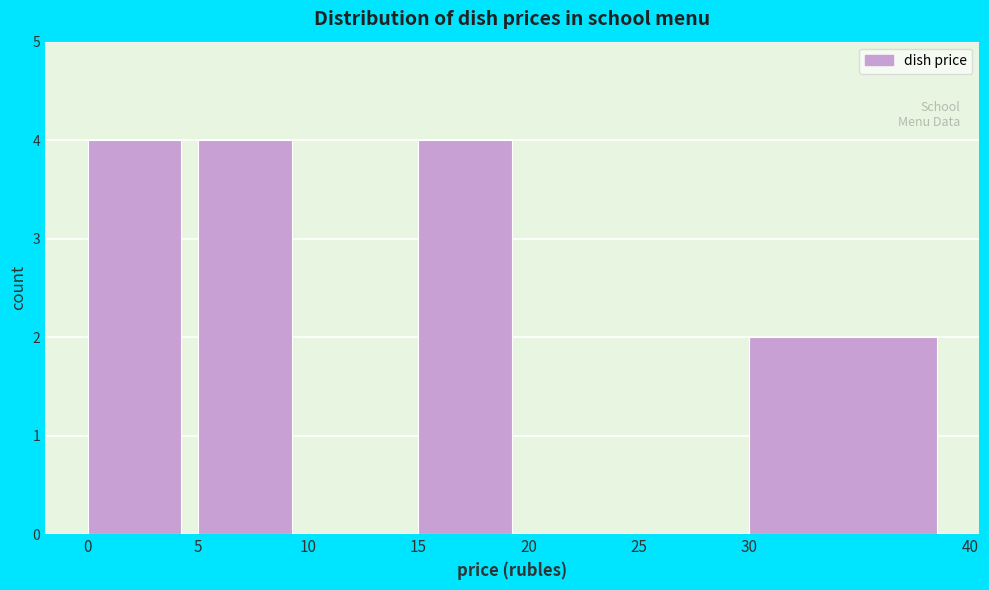

Reading left to right, transcribe this chart: for each bar, give the range it covers on the x-axis and its height. The values are not printed on the chart, so give them approximately, as read against the axis.

0 to 5: 4
5 to 10: 4
10 to 15: 0
15 to 20: 4
20 to 25: 0
25 to 30: 0
30 to 40: 2